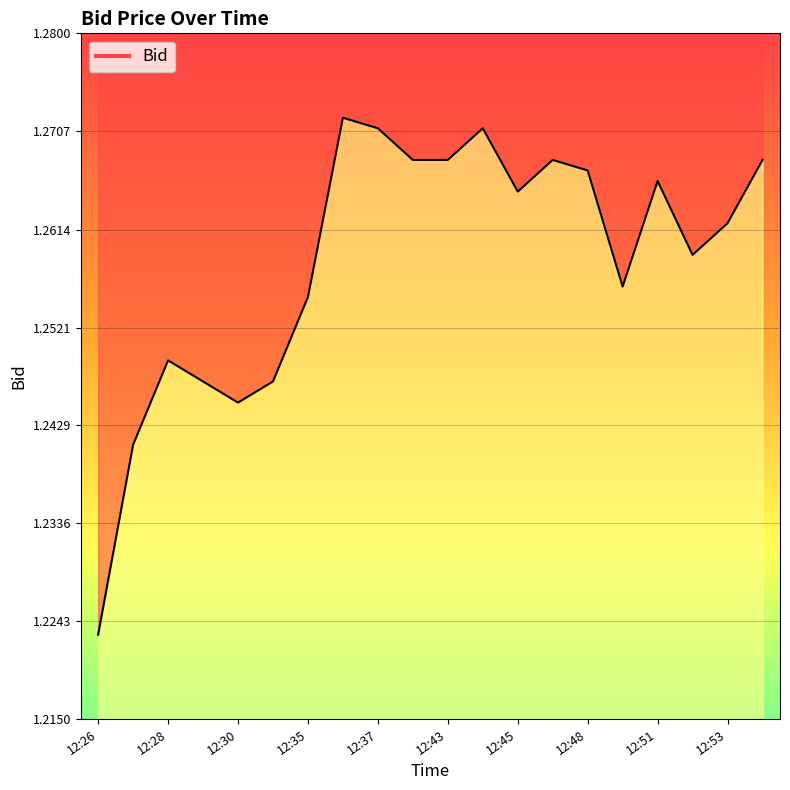

How many lines are shown in the chart?

1